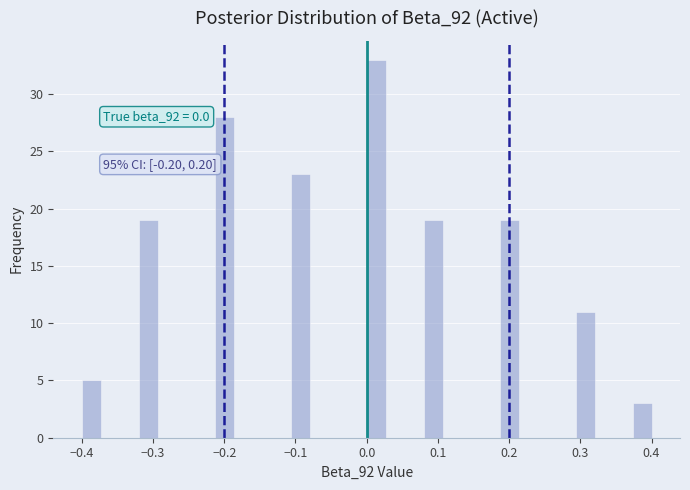

Around what value on the x-axis is the tallest bar? Give the approximate position of its centre, as read against the axis.

0.01